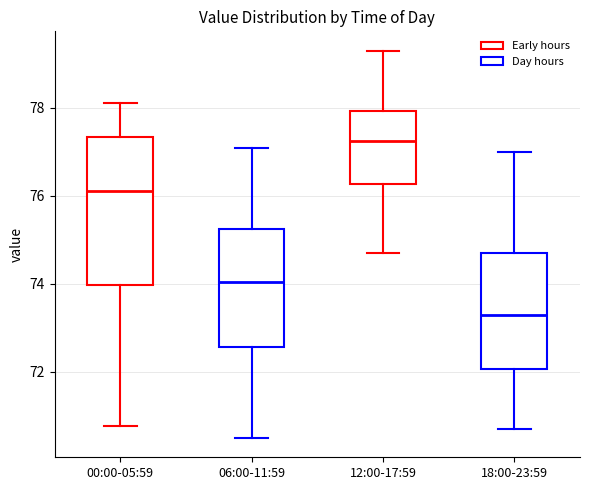

Comparing the boxes themselves (not the whiskers), which one is the tallest?

00:00-05:59